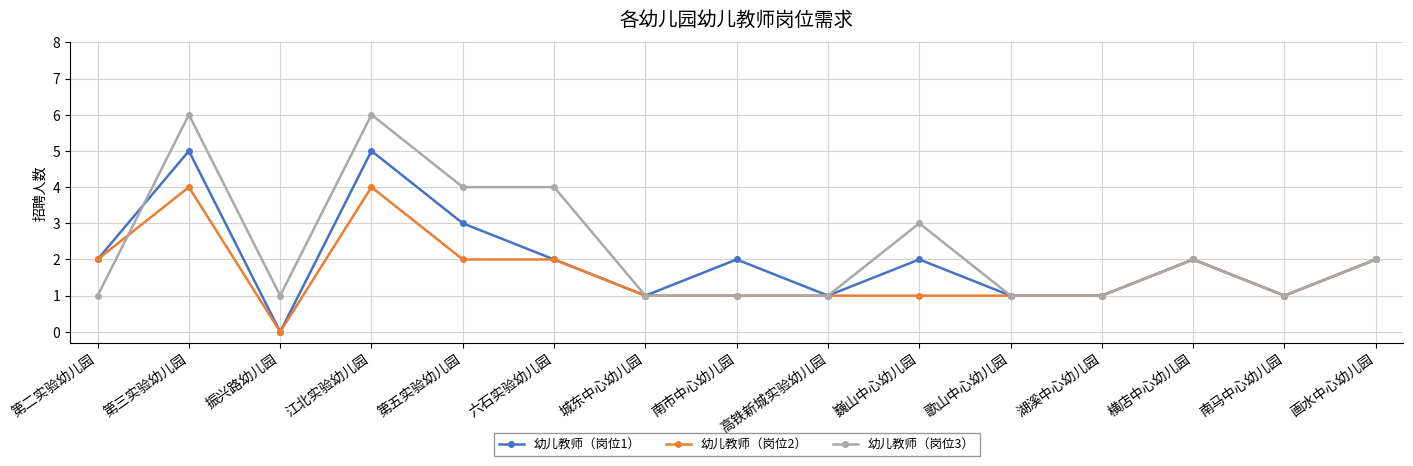

Between 六石实验幼儿园 and 南马中心幼儿园, which series saw the biggest shift?

幼儿教师（岗位3）